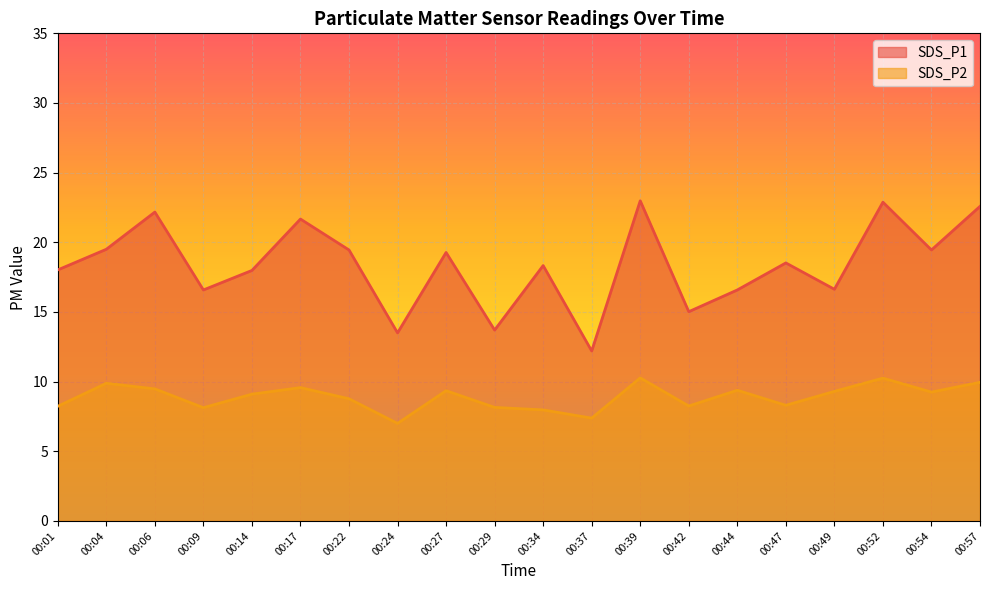

Reading left to right, list all the values displayed in this chart.

SDS_P1: 00:01=18.0	00:04=19.5	00:06=22.2	00:09=16.6	00:14=18.0	00:17=21.7	00:22=19.4	00:24=13.5	00:27=19.3	00:29=13.7	00:34=18.3	00:37=12.2	00:39=23.0	00:42=15.0	00:44=16.6	00:47=18.5	00:49=16.6	00:52=22.9	00:54=19.4	00:57=22.6
SDS_P2: 00:01=8.2	00:04=9.9	00:06=9.5	00:09=8.1	00:14=9.1	00:17=9.6	00:22=8.8	00:24=7.0	00:27=9.3	00:29=8.2	00:34=8.0	00:37=7.4	00:39=10.3	00:42=8.2	00:44=9.4	00:47=8.3	00:49=9.3	00:52=10.2	00:54=9.2	00:57=9.9